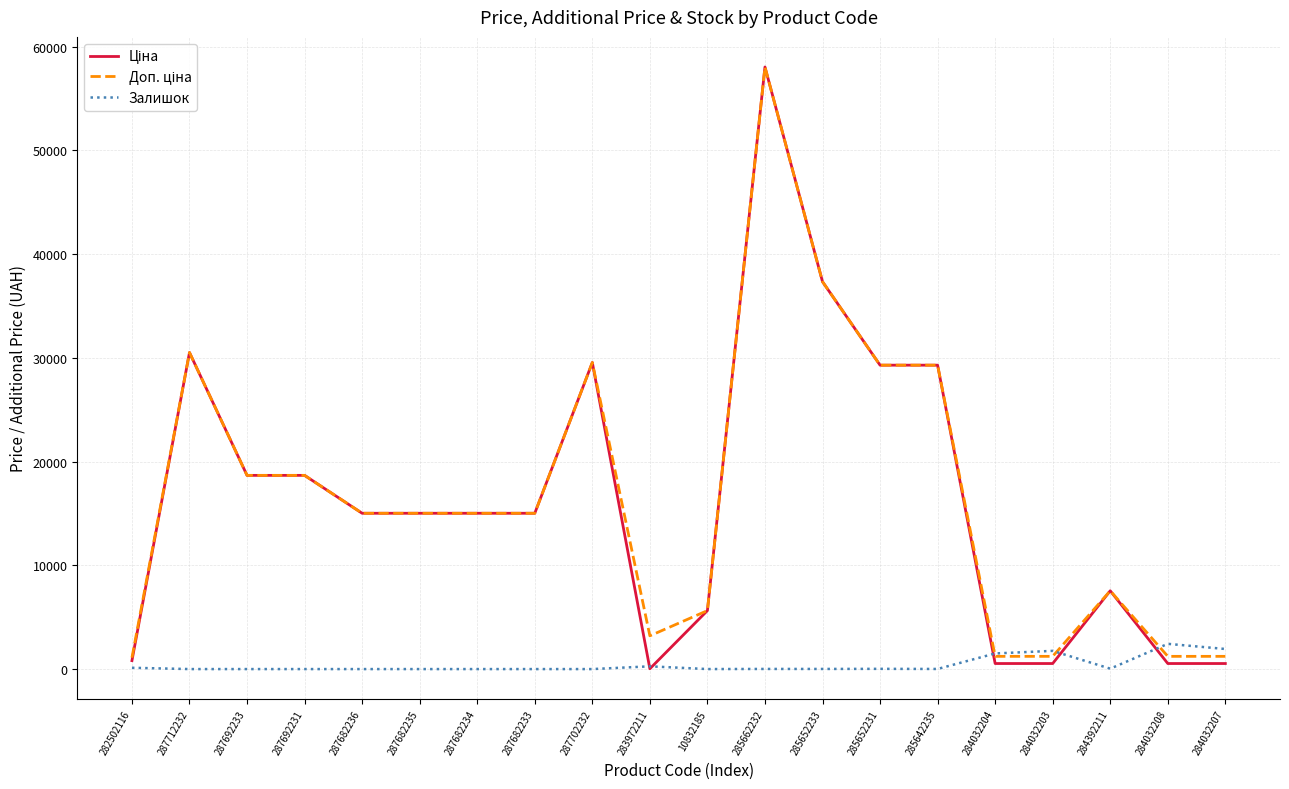

At which category is the sum across all series the highest?

285662232